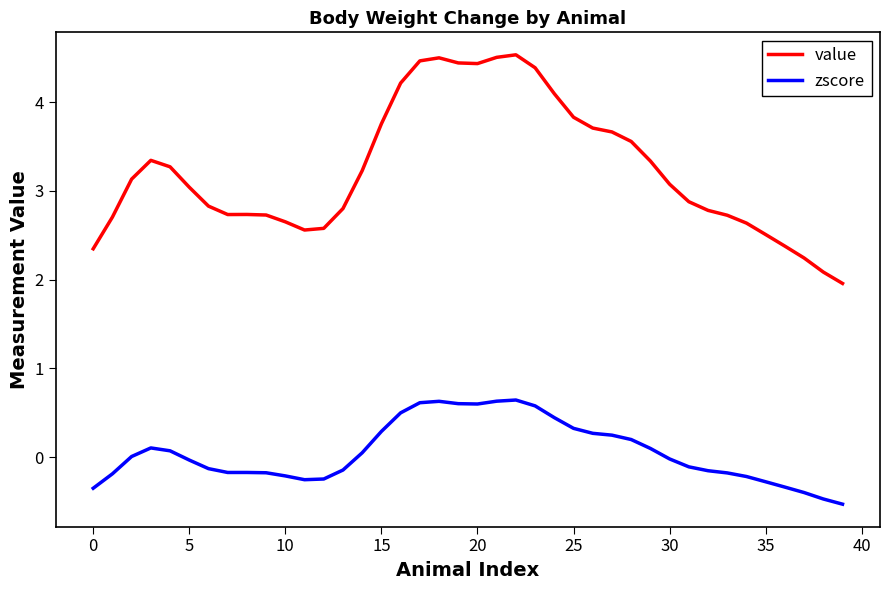

What is the highest value of the value series?

4.5